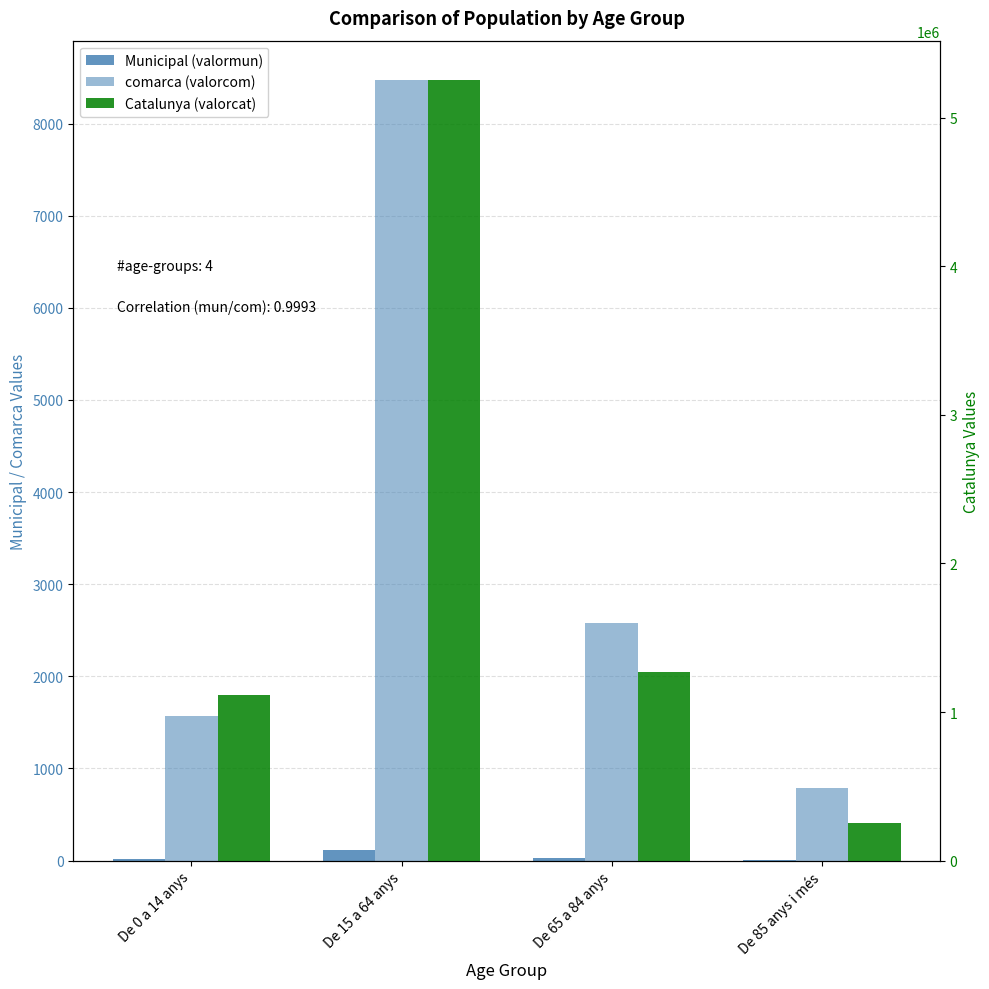

At how many categories does at least one series exceed 3333339?

1